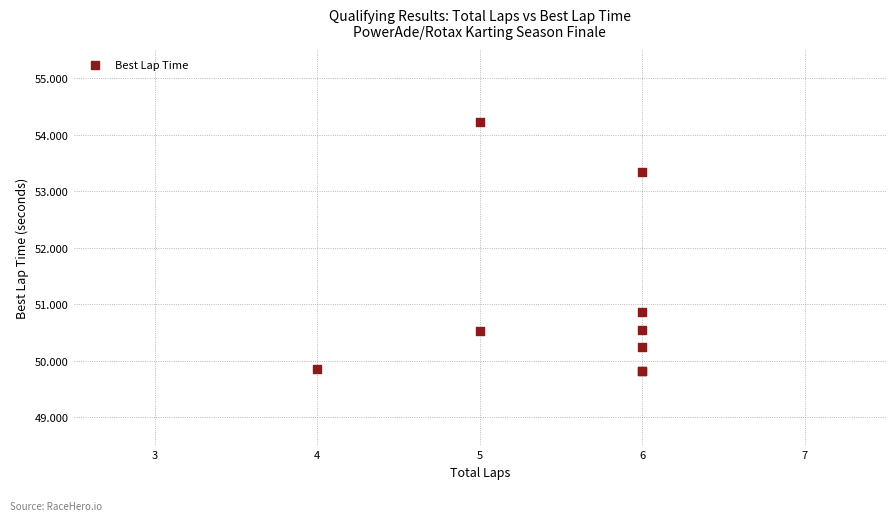

What Y value in the scatter plot is closest to 52?

50.9